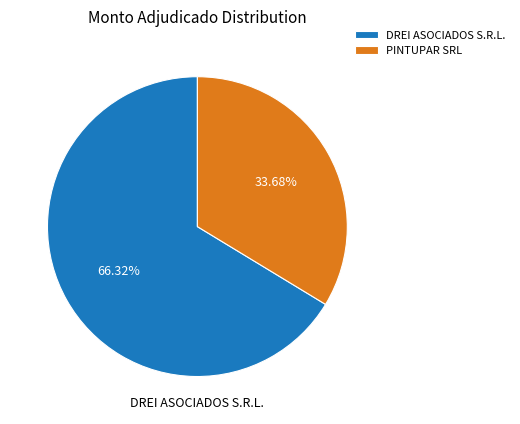

Is the sum of PINTUPAR SRL and DREI ASOCIADOS S.R.L. greater than half?

Yes